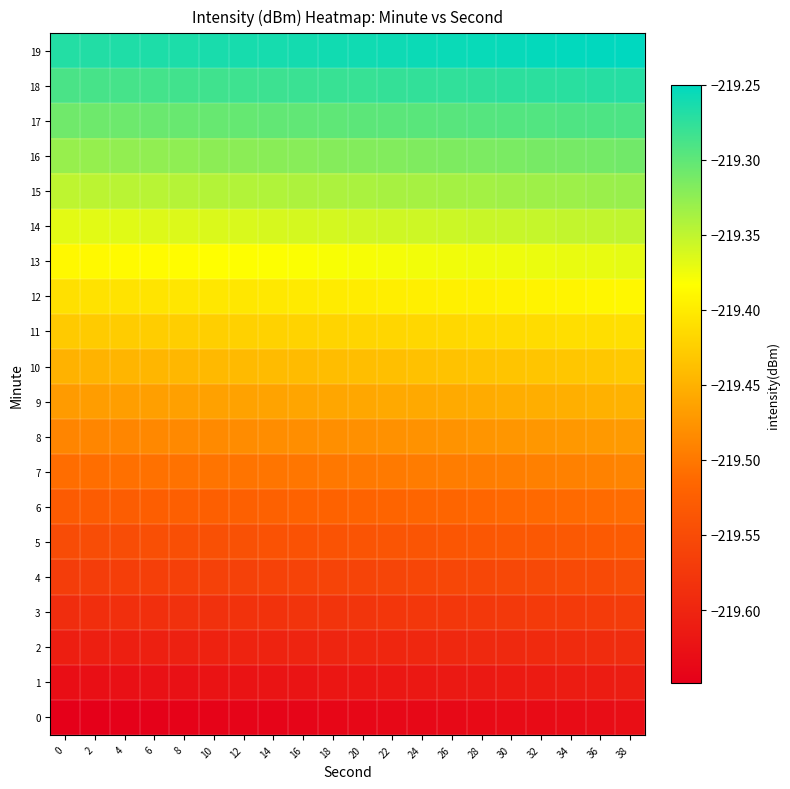

How many data points does each series have?

20